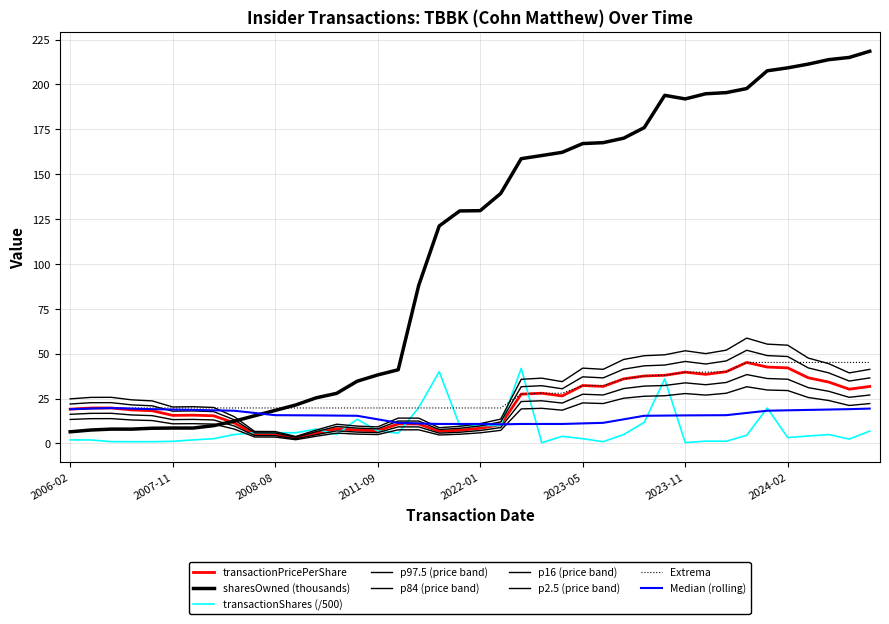

Does the chart have visible grid lines?

Yes